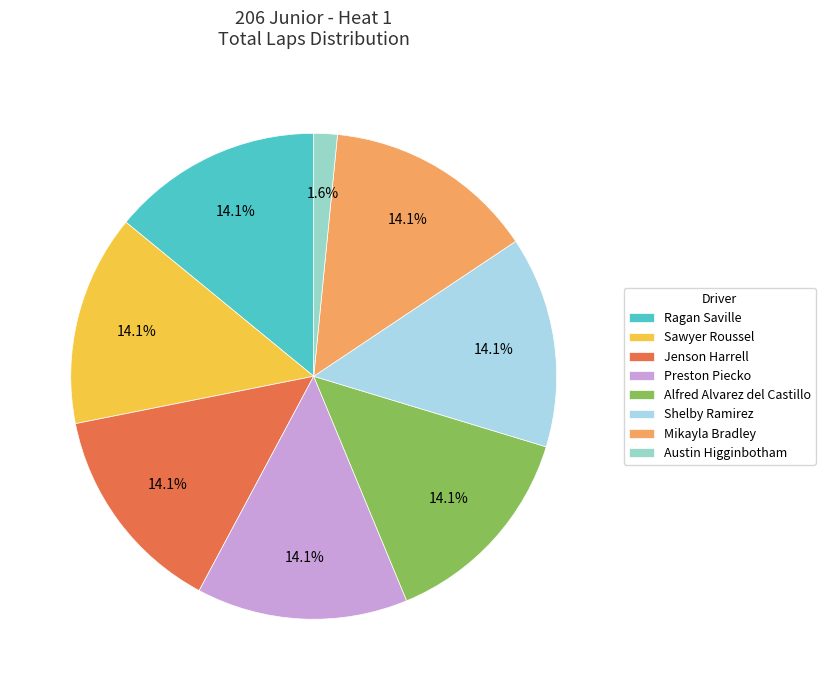

Does any single category account for the majority?

No